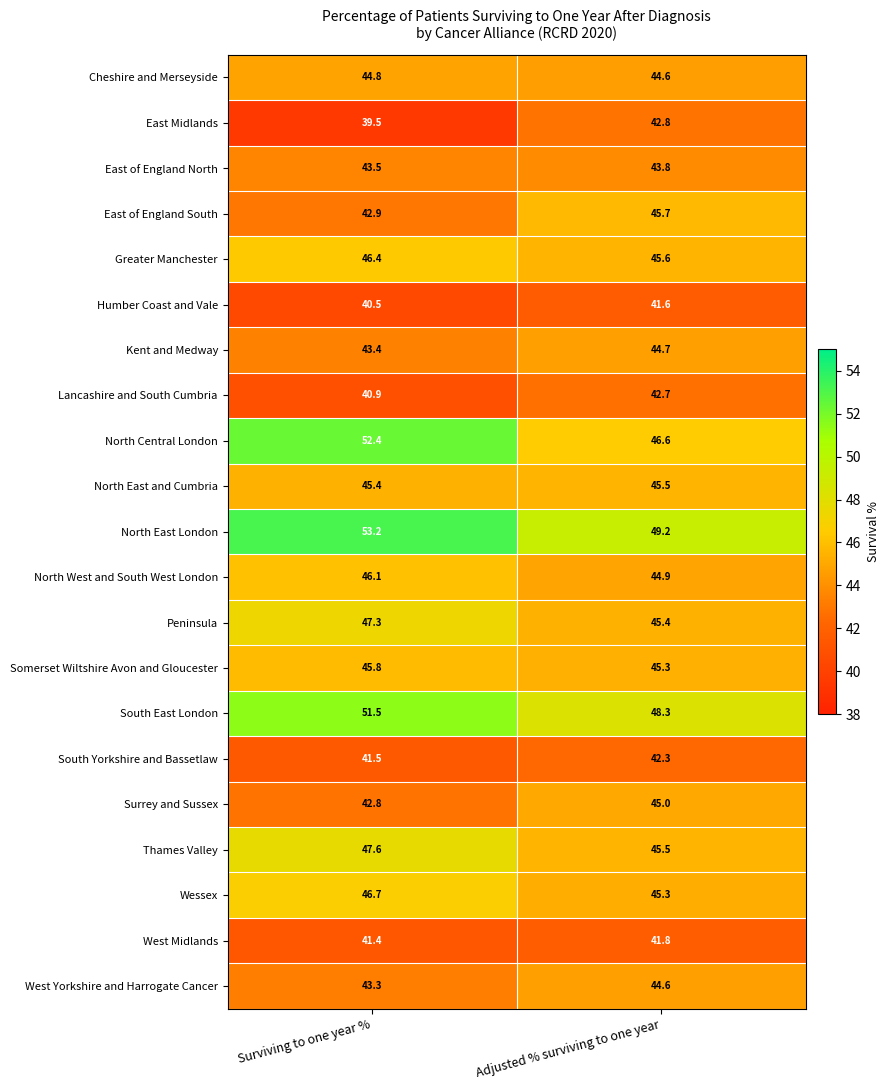

How many data points in West Yorkshire and Harrogate Cancer are less than 44?

1